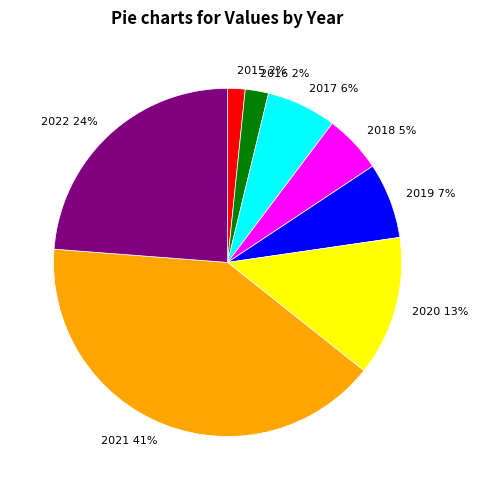

To the nearest percent, what is the average slice percentage?

12%